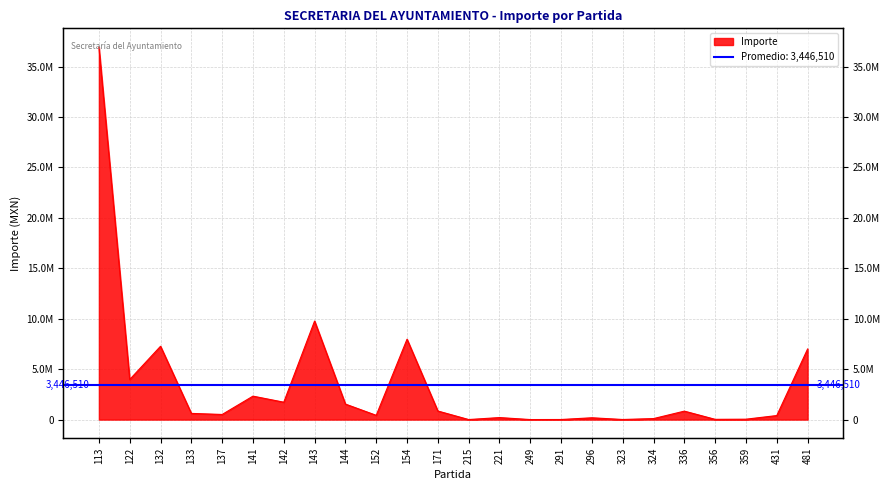

What is the value of the 14th point from the left?

200000.0